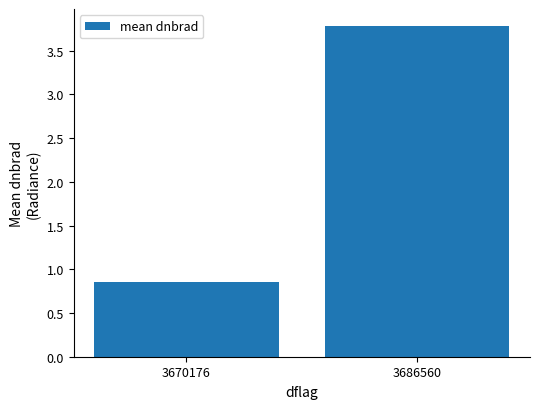

What is the sum of all values?

4.6